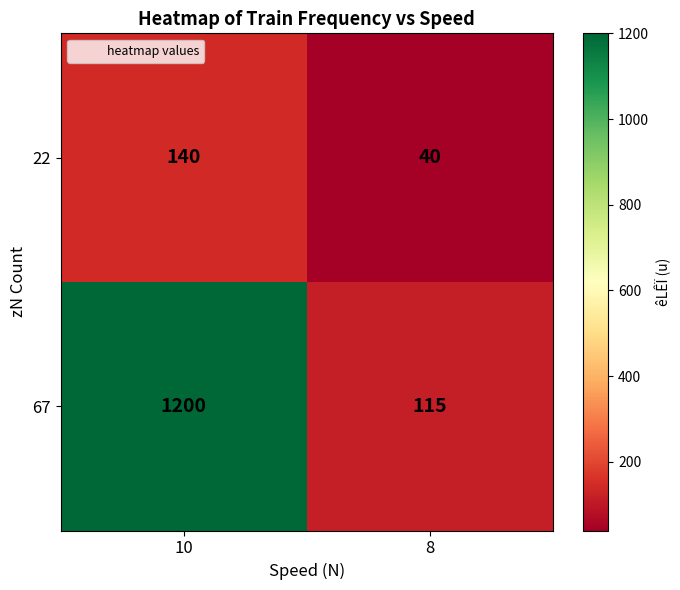

What value does the 67 series have at 10, to the nearest 100?

1200